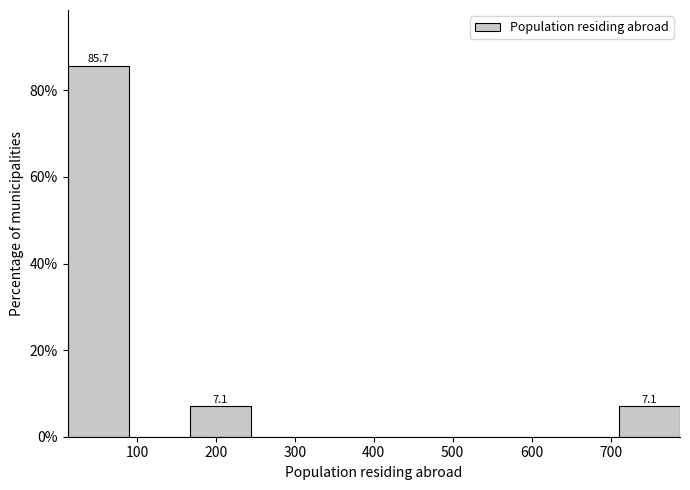

Which range on the x-axis has the tallest bar?

10 to 90